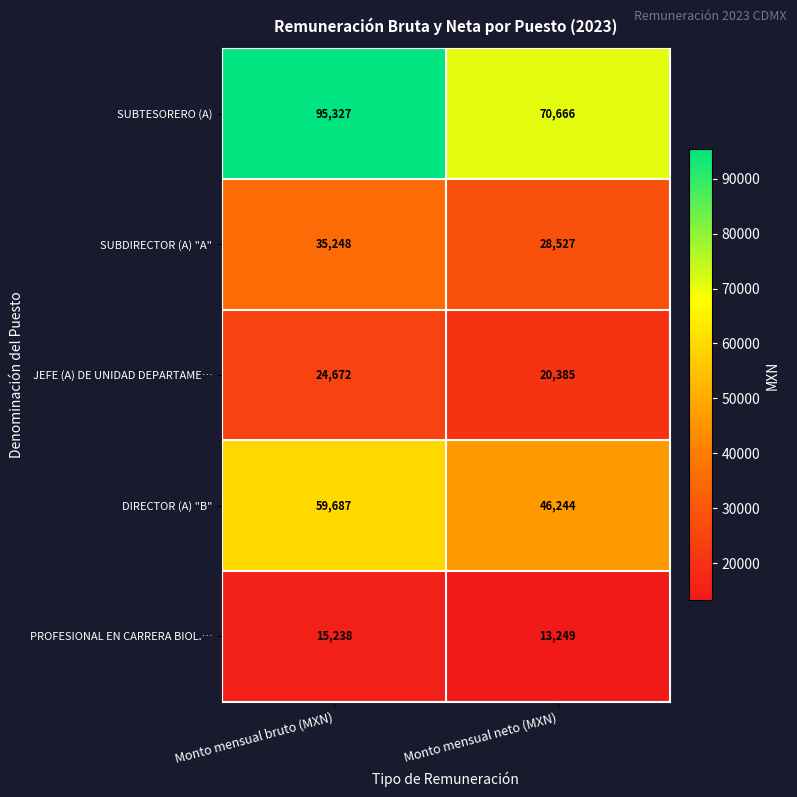

Reading left to right, what are all the values shown in this chart?

SUBTESORERO (A): 95327	70666
SUBDIRECTOR (A) "A": 35248	28527
JEFE (A) DE UNIDAD DEPARTAME…: 24672	20385
DIRECTOR (A) "B": 59687	46244
PROFESIONAL EN CARRERA BIOL.…: 15238	13249